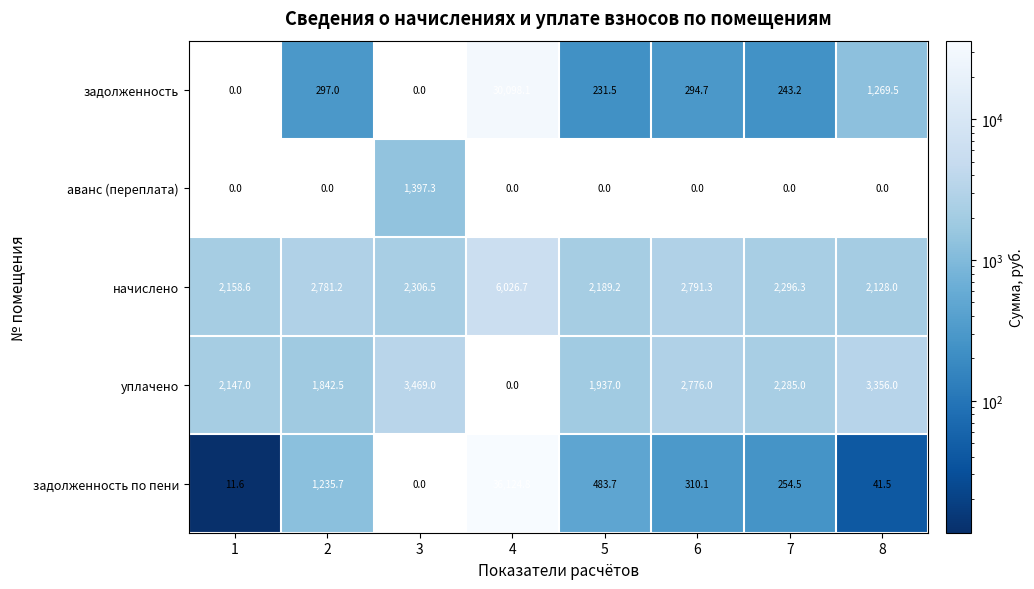

True or false: уплачено has a value of 2285.0 at 7.

True